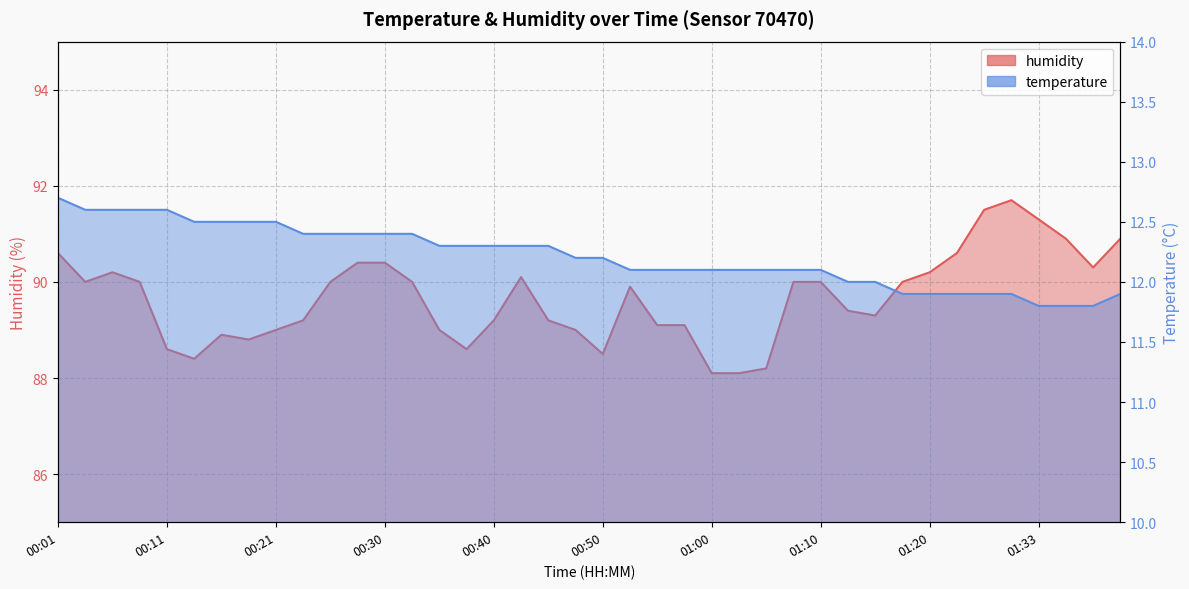

True or false: humidity has a value of 88.6 at 00:38.

True